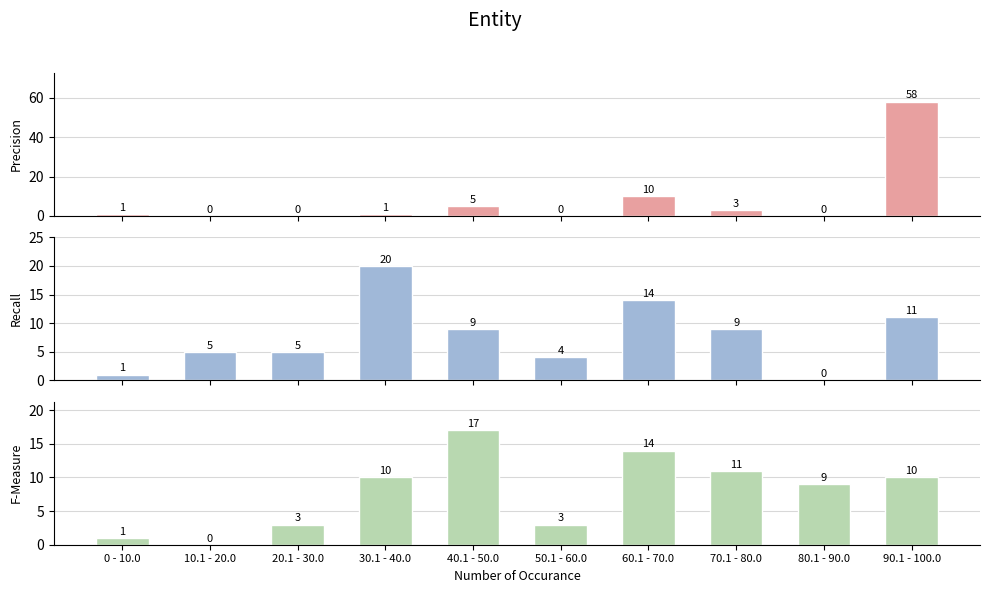

Does the chart contain any negative values?

No